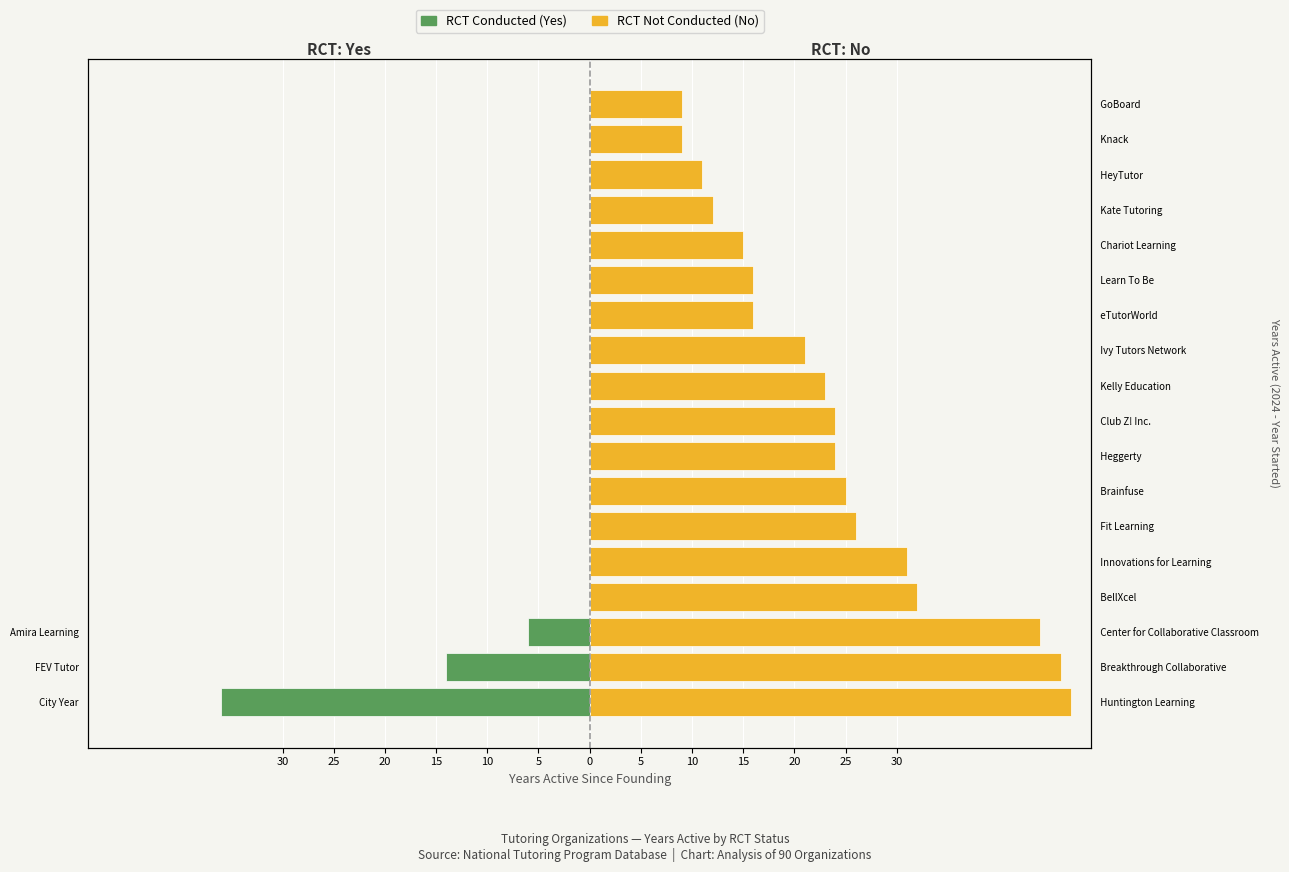

Between 30 and 10, which is larger?

10